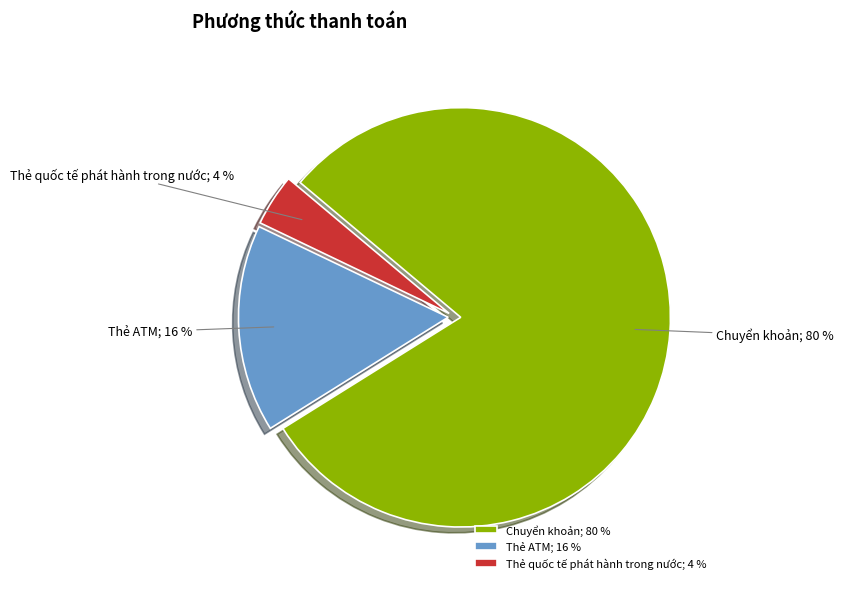

Which category has the biggest portion of the pie?

Chuyển khoản